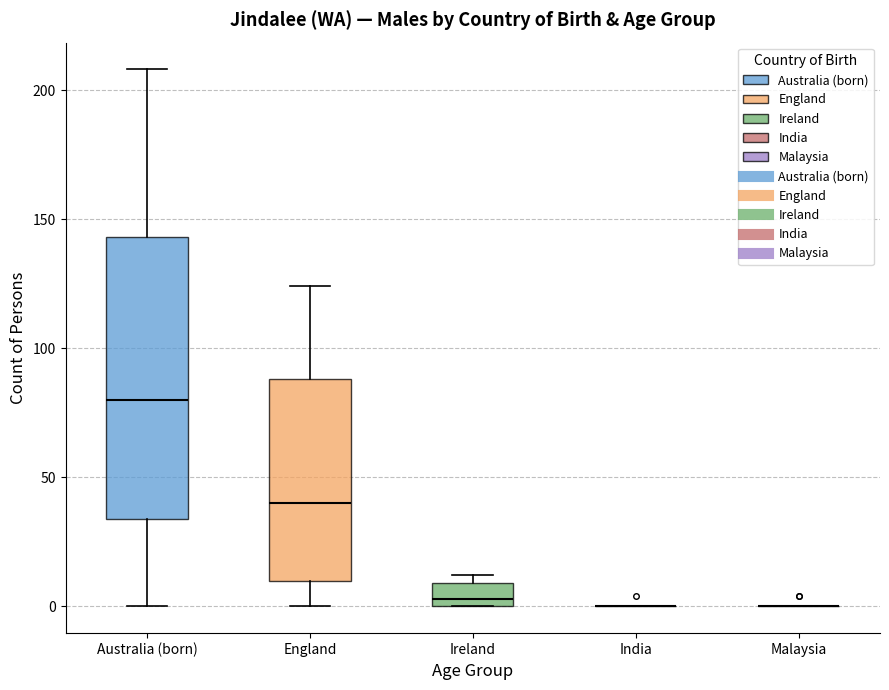

Reading left to right, transcribe this box plot: for each box, give where its median line is, the range the box spans, and where its two whiskers end, as read against the y-axis. The values are not printed on the chart, so give them approximately, as read against the axis.

Australia (born): median 80, box 35 to 145, whiskers 0 to 210
England: median 40, box 10 to 90, whiskers 0 to 125
Ireland: median 5, box 0 to 10, whiskers 0 to 10 (just above the box's upper edge)
India: box collapsed to a line at 0, whiskers 0 to 0
Malaysia: box collapsed to a line at 0, whiskers 0 to 0